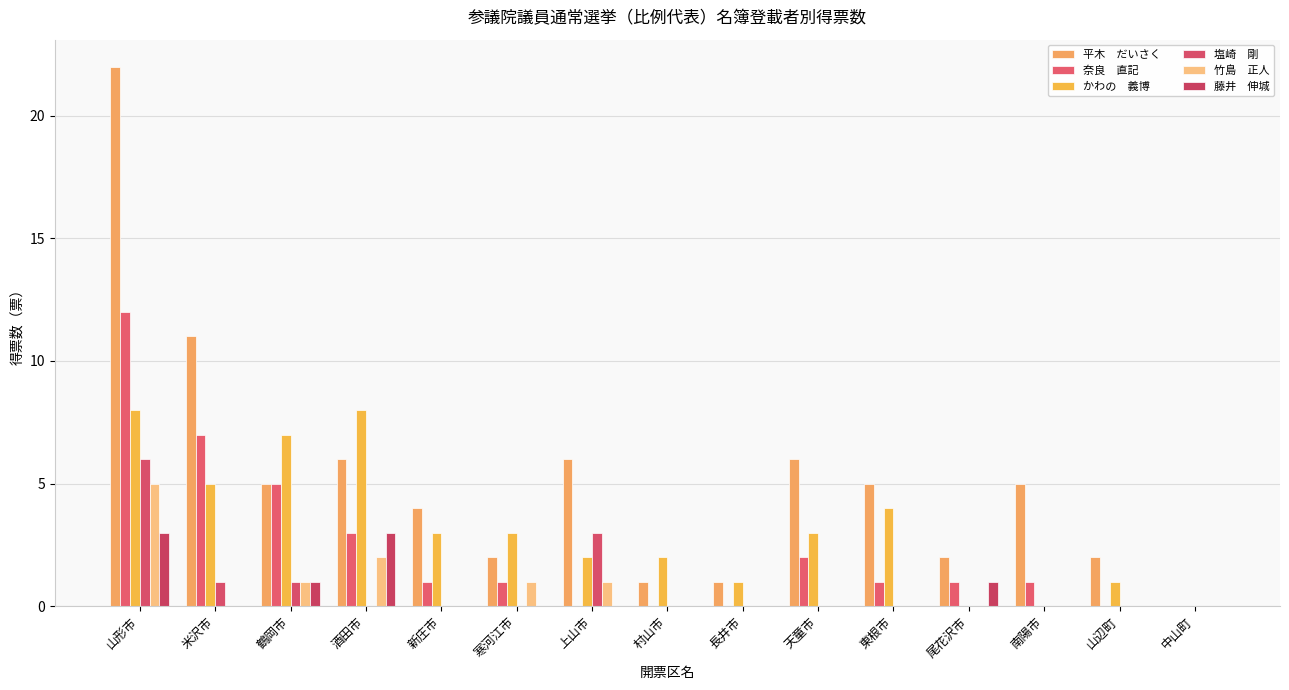

How many groups of bars are there?

15